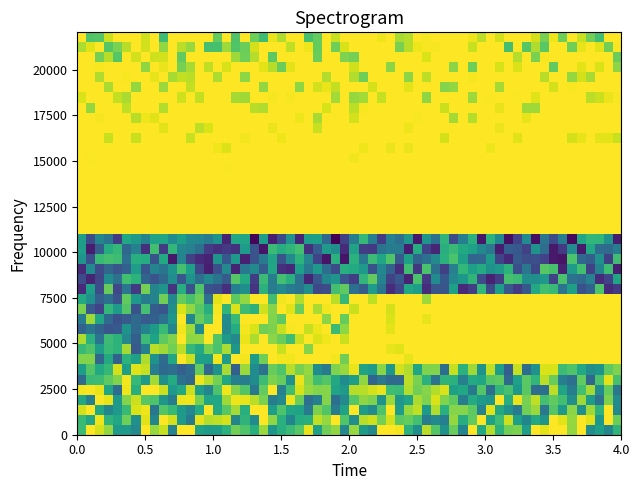

What is the greatest value displayed?

1